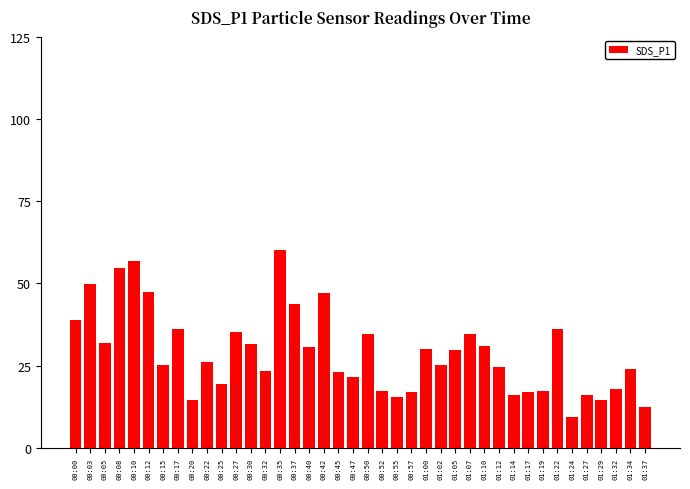

What is the difference between the maximum and minimum values?

50.8